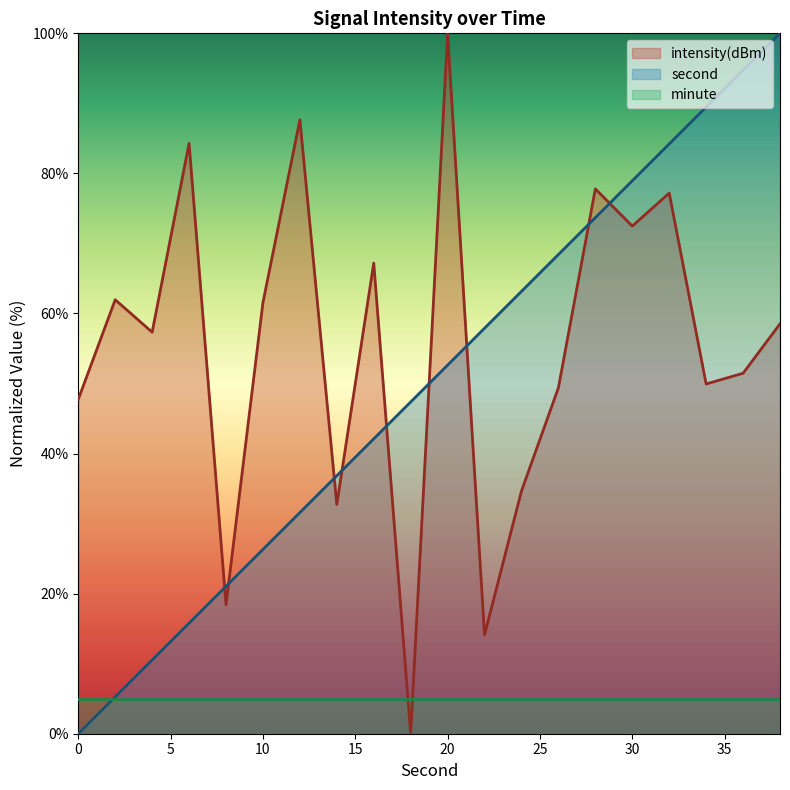

Count the number of data series in this chart.

3